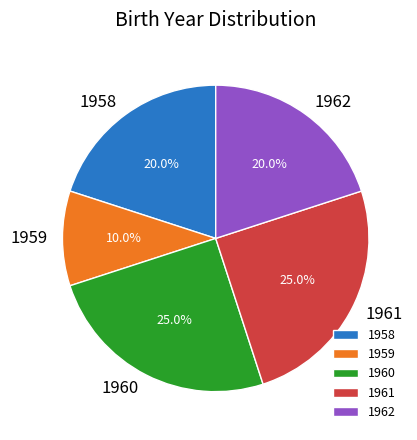

Which slice is the smallest?

1959